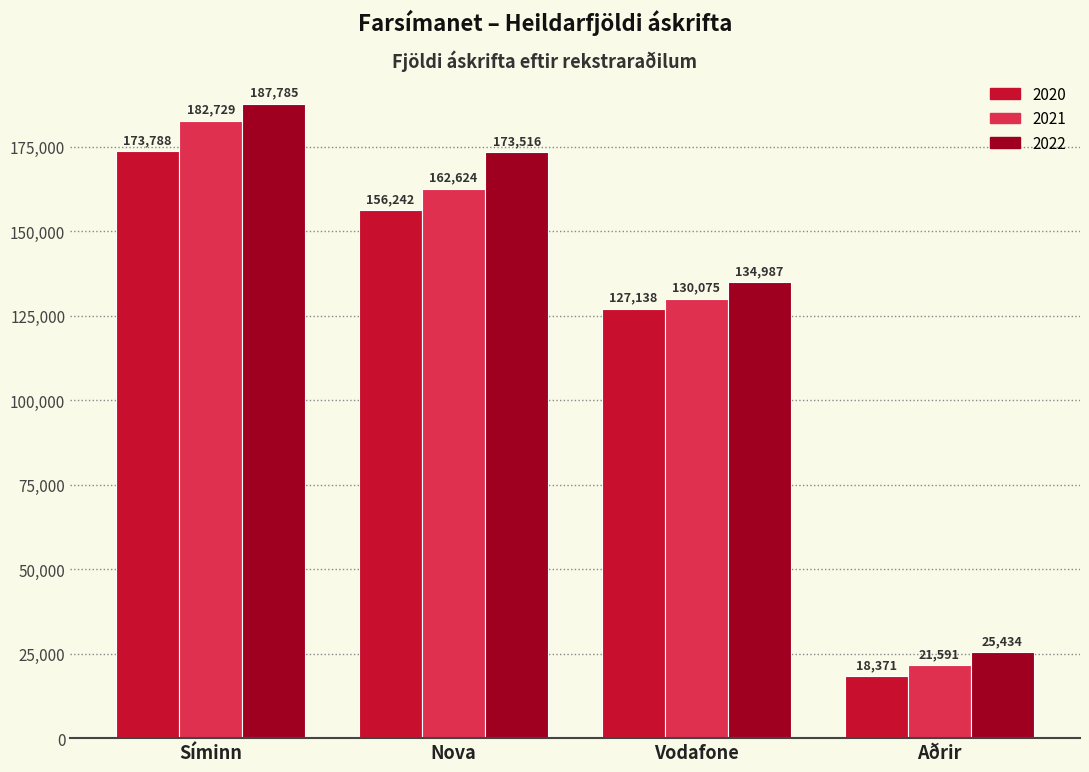

Is it true that 2022 equals 25434 at Aðrir?

True